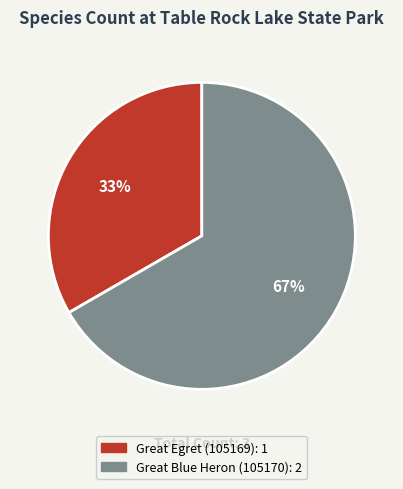

Rank the categories by value from highest to lowest.

Great Blue Heron (105170), Great Egret (105169)